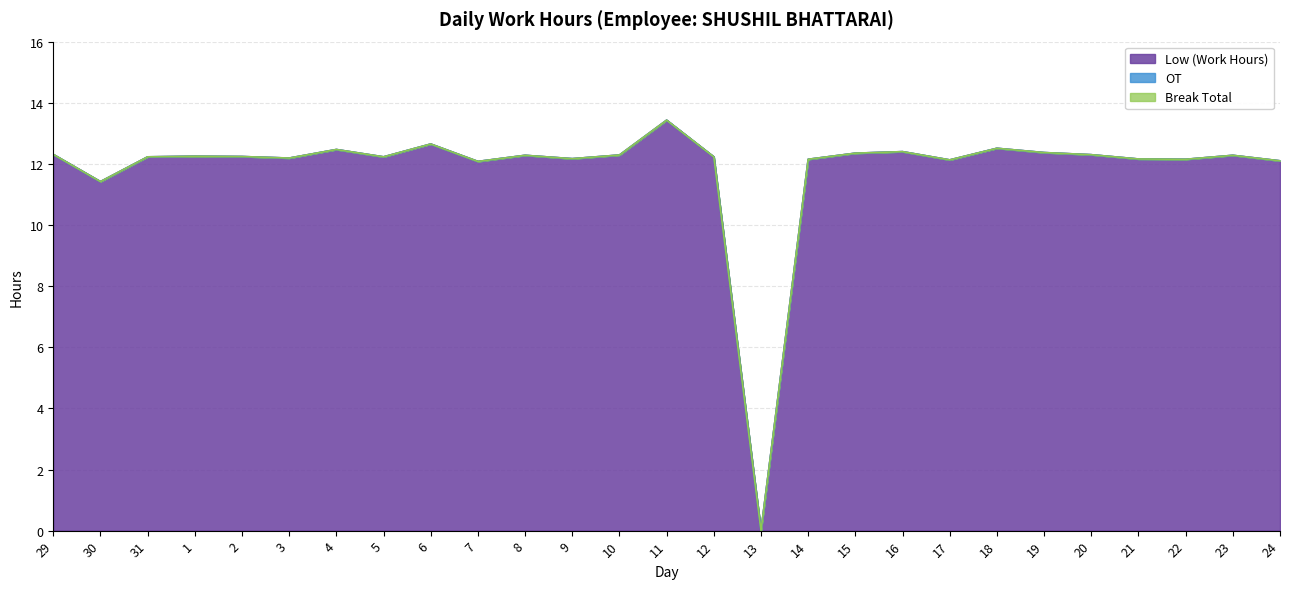

Is it true that Break Total equals 0.0 at 19?

True